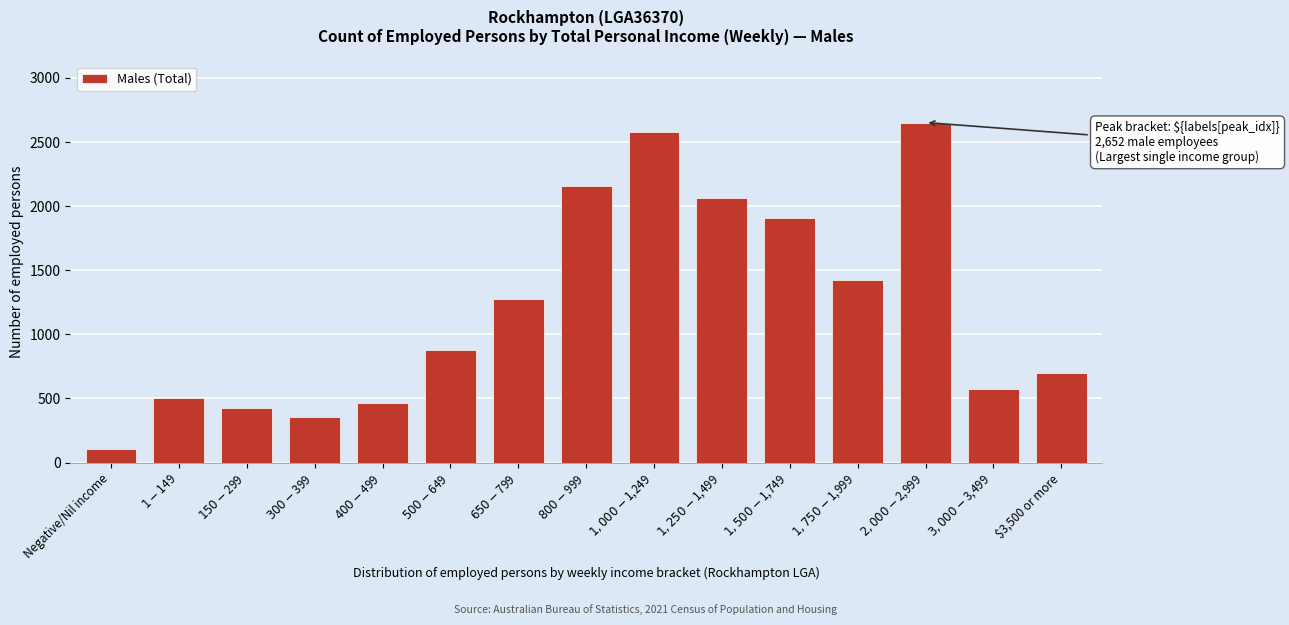

Reading left to right, transcribe all the data shown in this chart.

105	500	425	357	465	881	1272	2157	2575	2066	1911	1426	2652	576	699